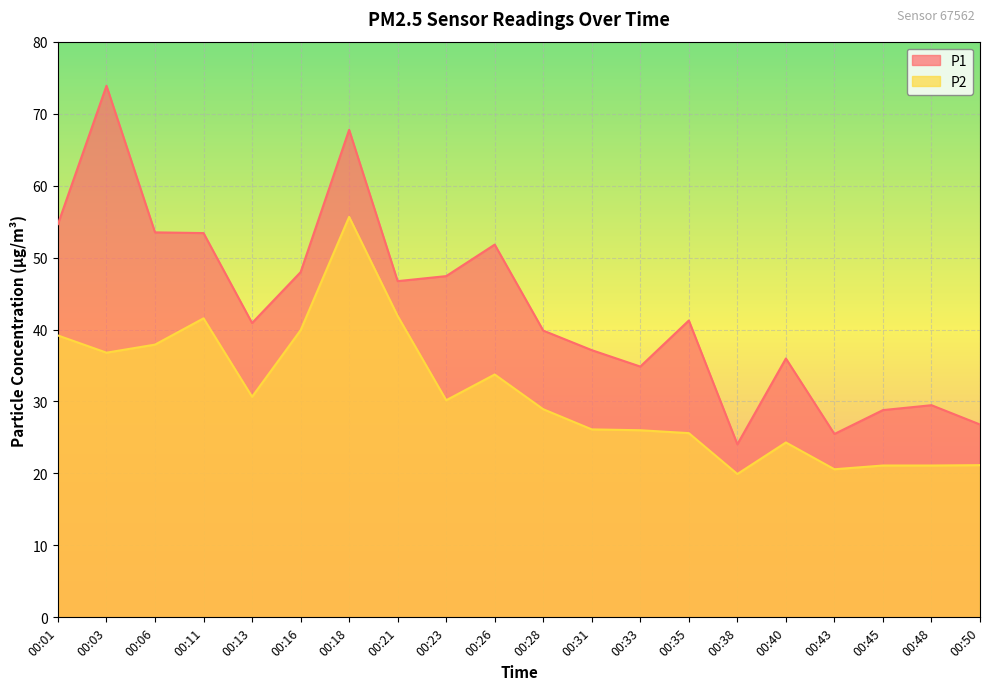

Is it true that P2 equals 39.2 at 00:01?

True